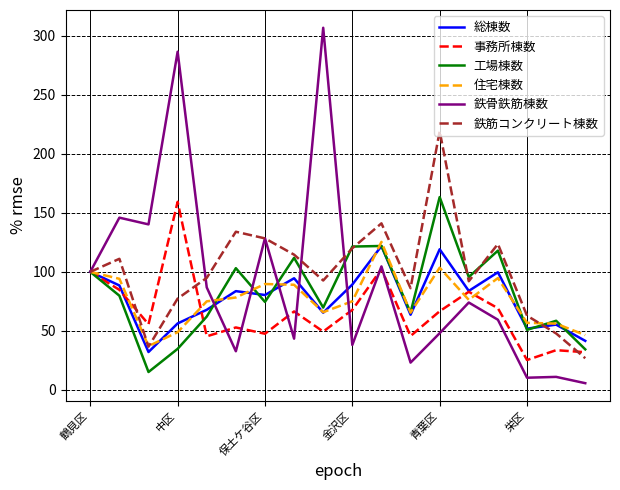

Which series has the widest spread of values?

鉄骨鉄筋棟数